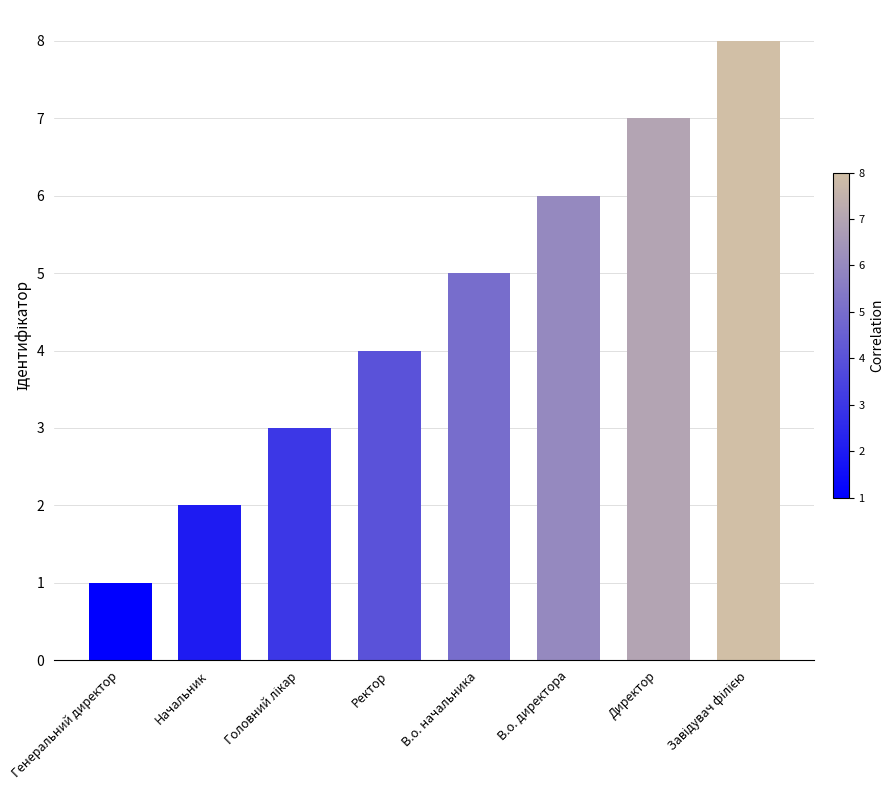

What is the greatest value displayed?

8